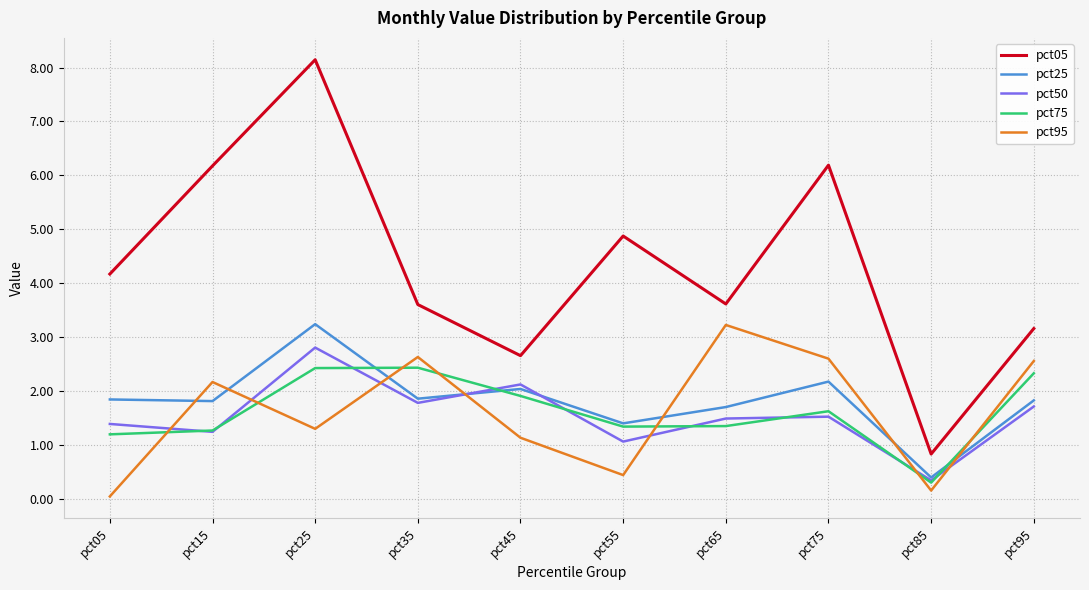

How many times do pct95 and pct75 cross each other?

7